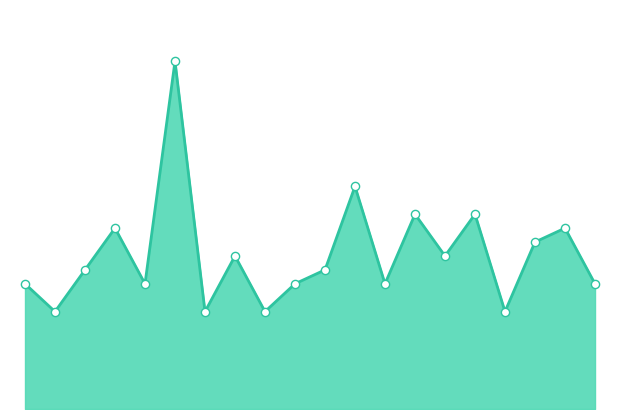

Does the chart have visible grid lines?

No